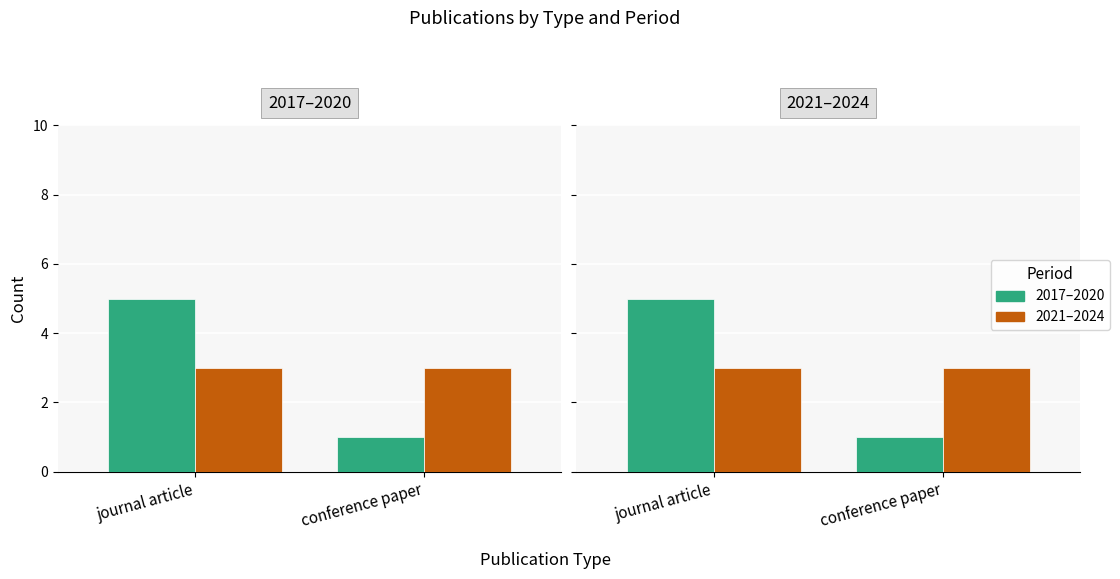

What is the difference between the highest and lowest values at conference paper?

2